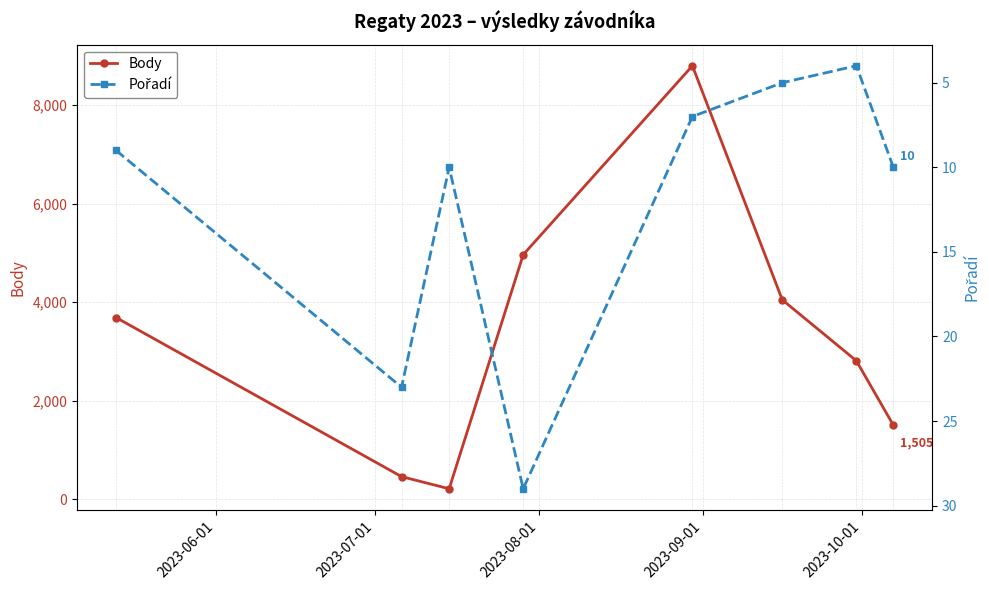

Is this an area chart (filled region under the line)?

No